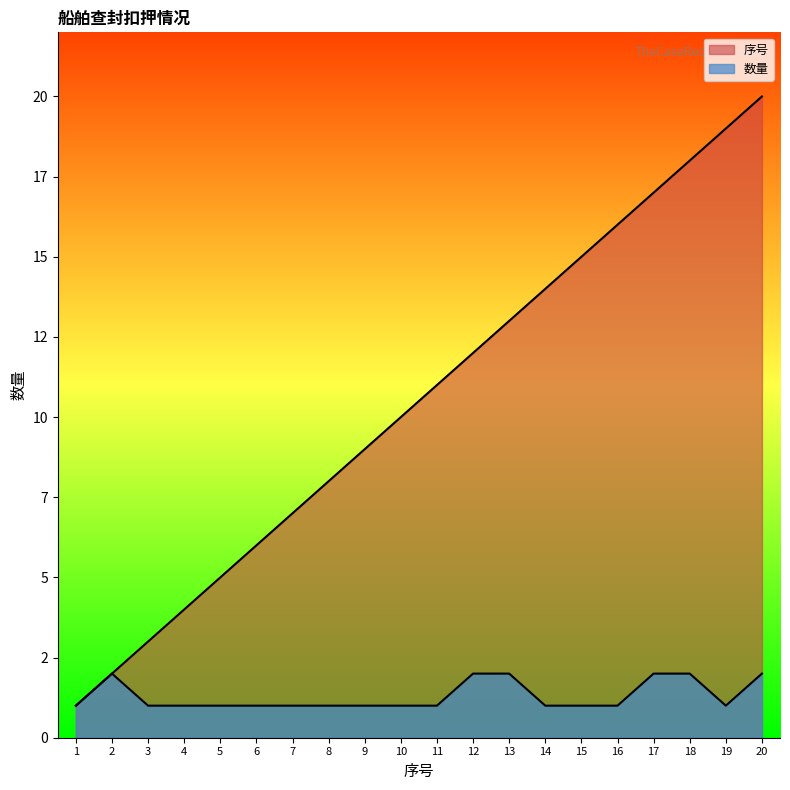

What is the maximum value for 序号?

20